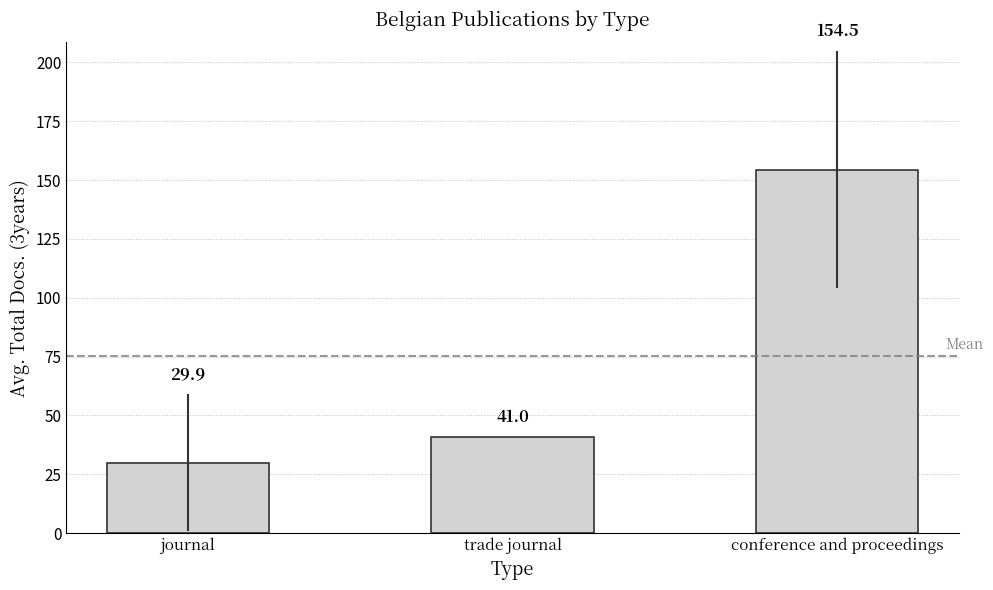

Are the bars horizontal?

No